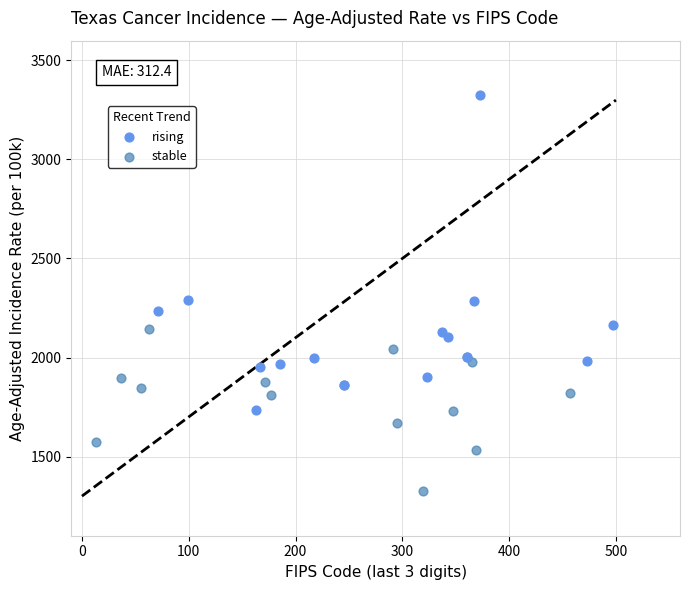

Which series has the widest spread of Y values?

rising